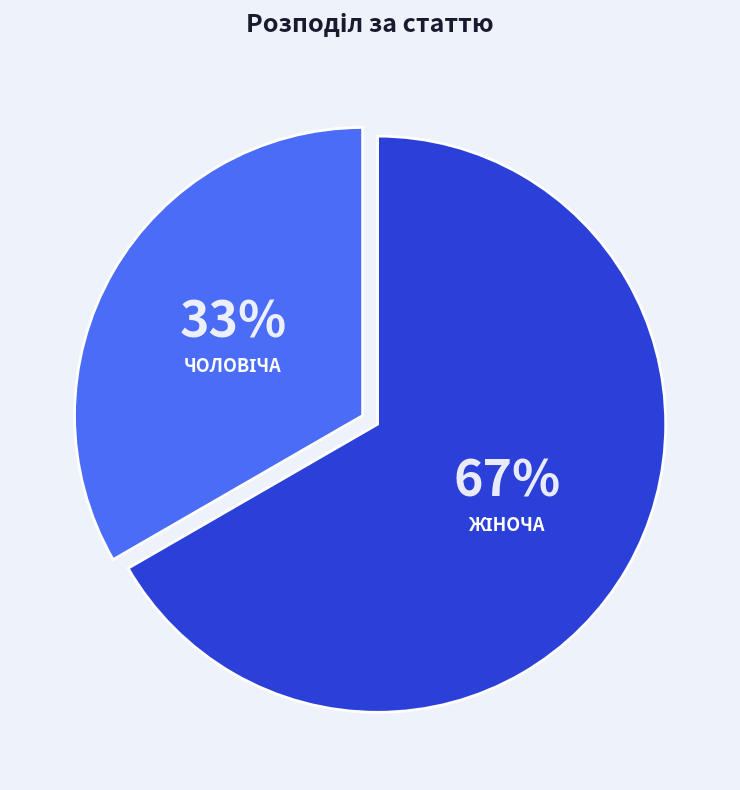

Does any single category account for the majority?

Yes